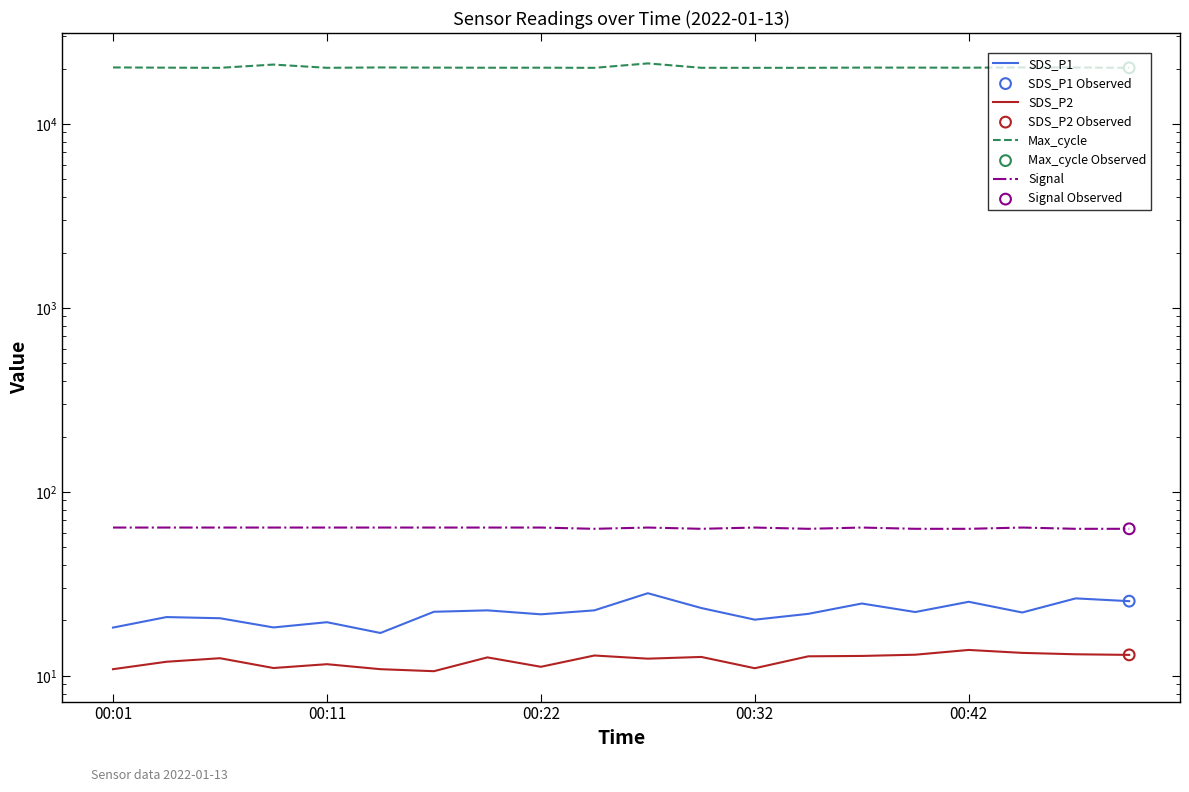

Which series reaches the minimum Y coordinate?

SDS_P2